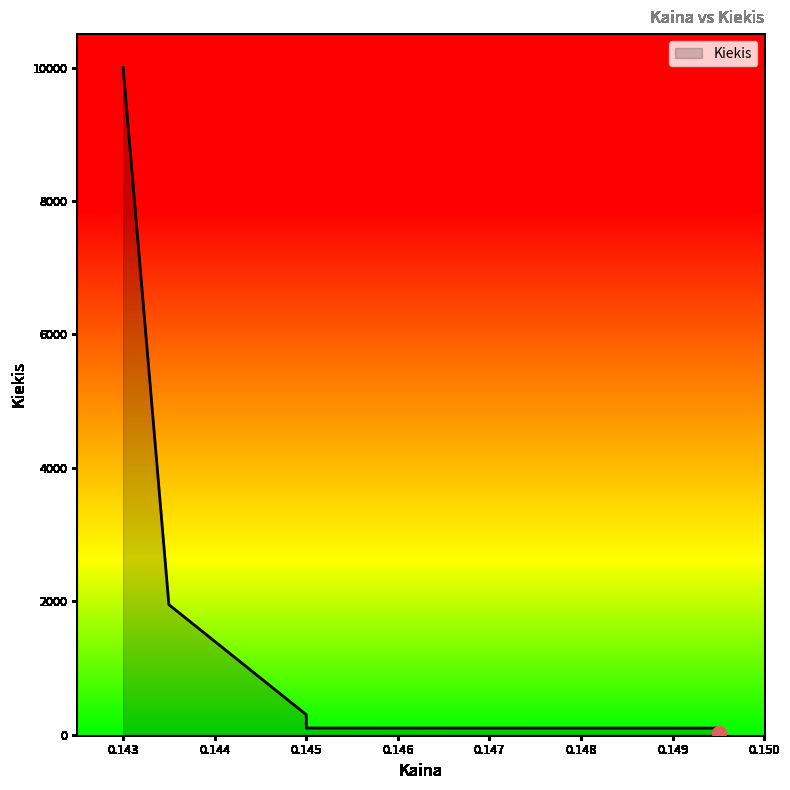

How many distinct data groups are displayed?

1